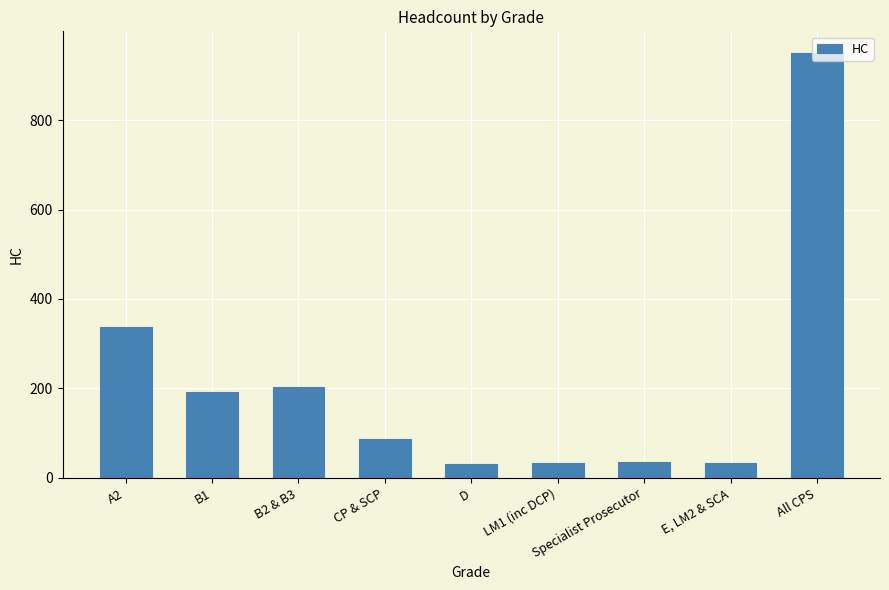

Is it true that the value at A2 is 124?

False